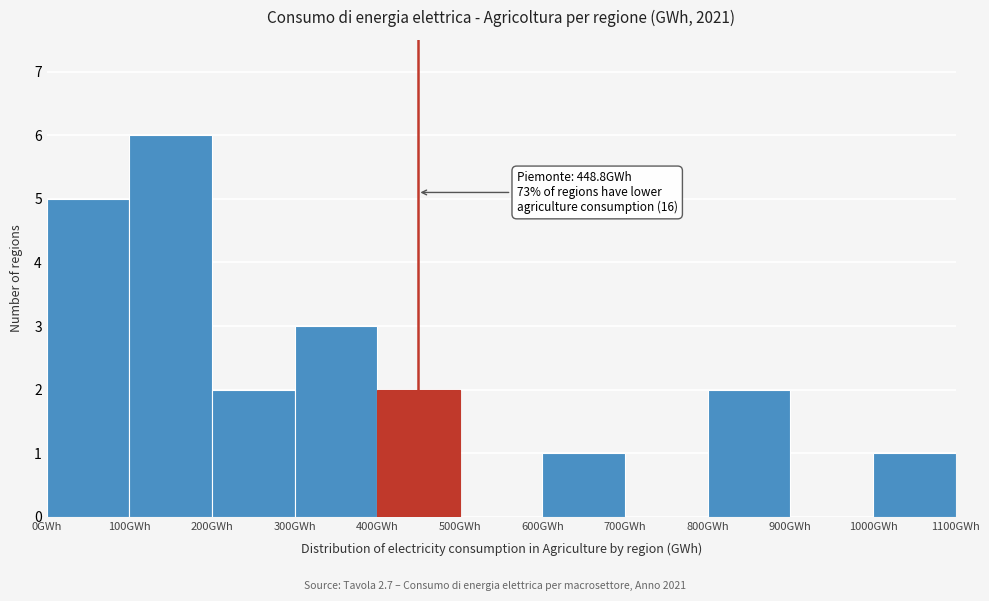

Over which range of the x-axis is the bar tallest?

100 to 200